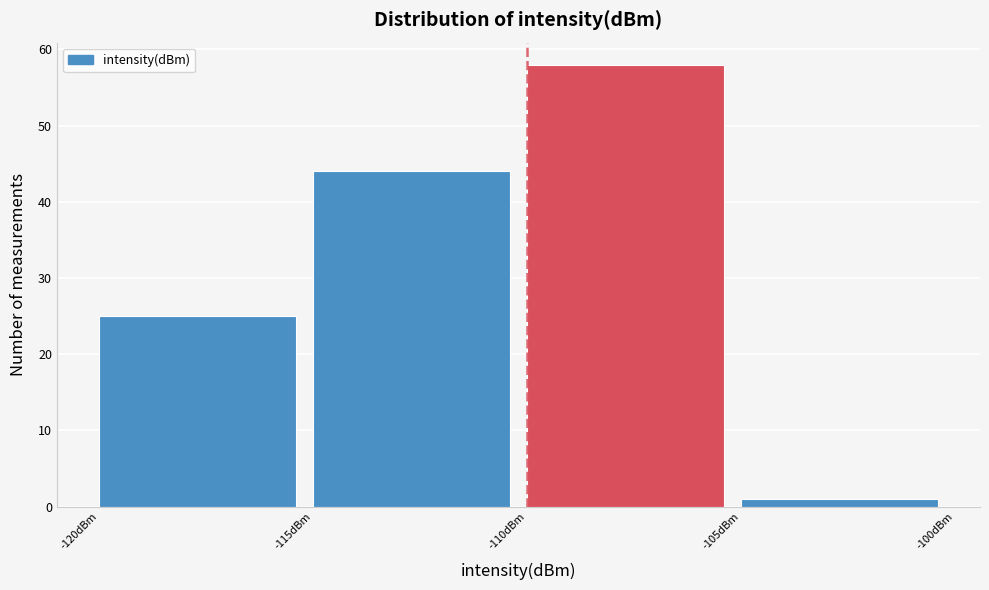

Reading left to right, list every bar in this chart as the range it spans on the x-axis followed by its height. The values are not printed on the chart, so give them approximately, as read against the axis.

-120 to -115: 25
-115 to -110: 44
-110 to -105: 58
-105 to -100: 1